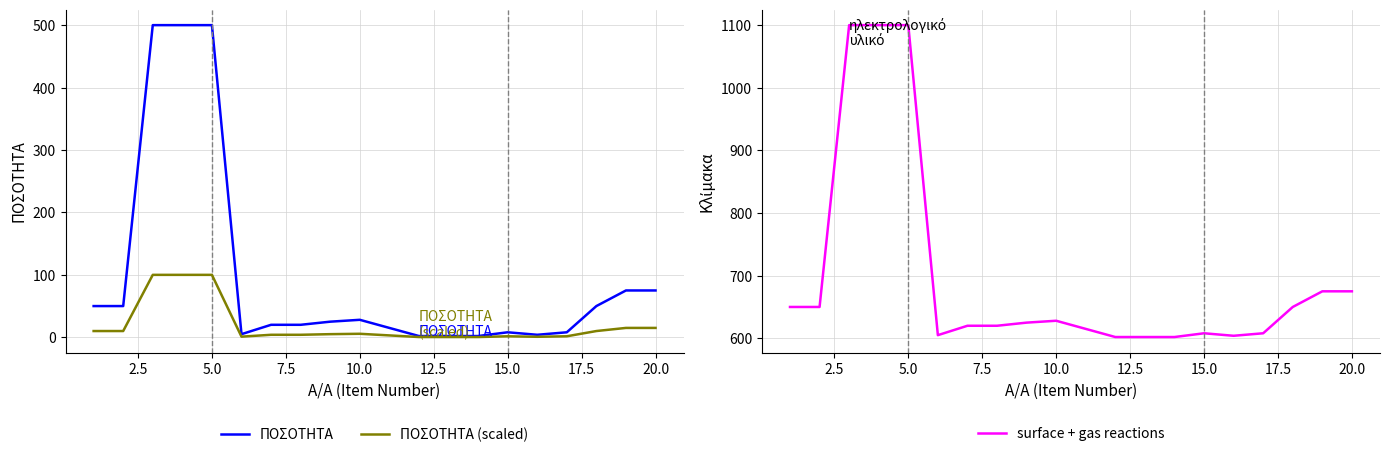

What is the minimum value shown in the chart?

0.4